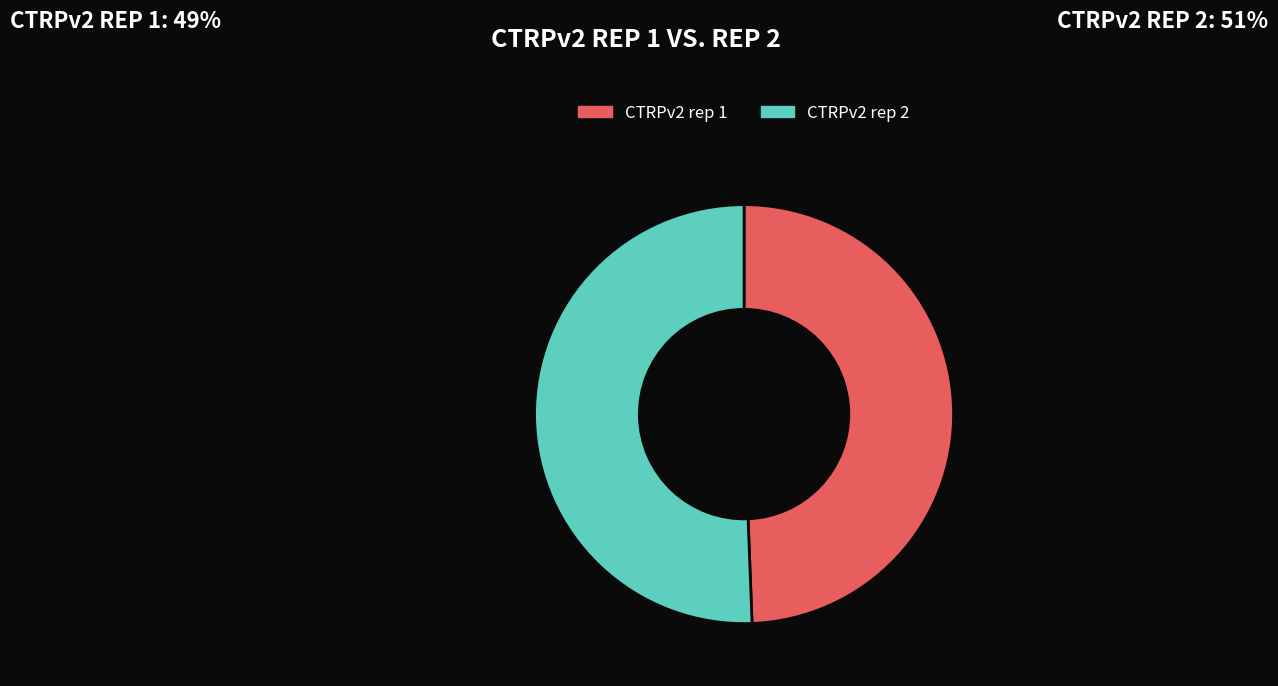

What is the ratio of the value at CTRPv2 rep 1 to the value at CTRPv2 rep 2?

1.0